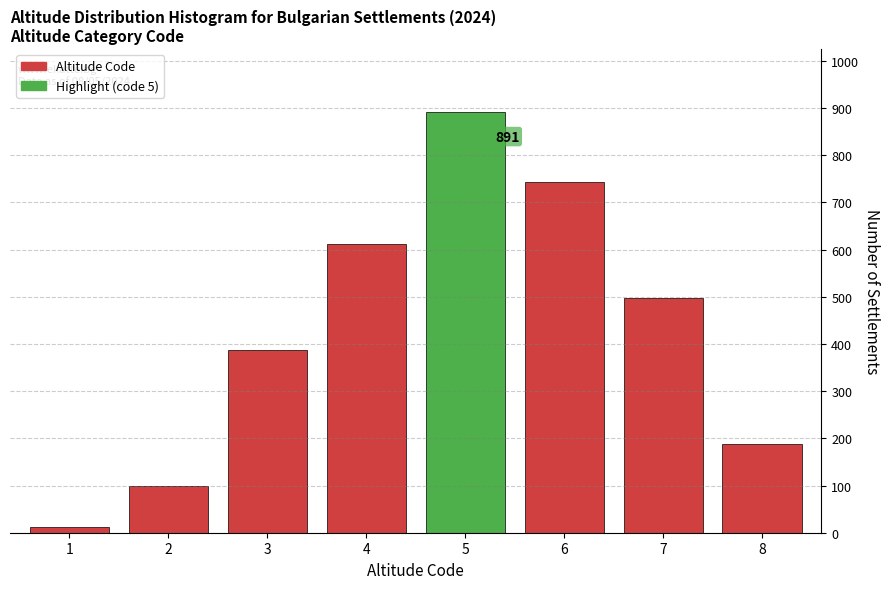

Reading right to left, list all the values displayed in this chart.

187	498	743	891	612	387	98	12